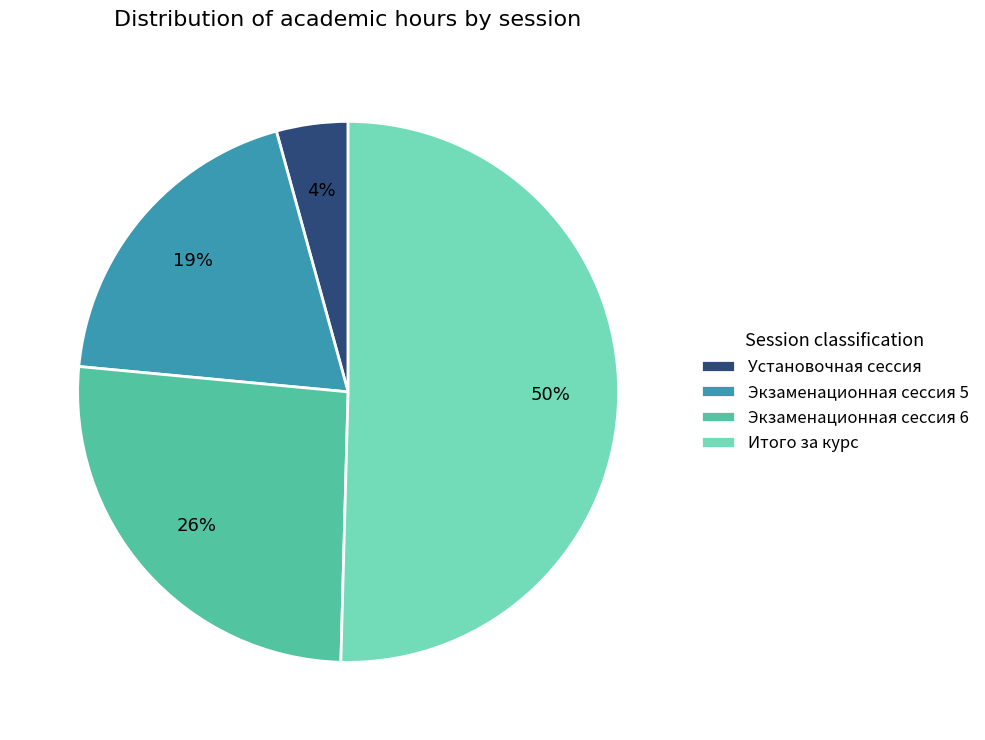

How many segments does this pie chart have?

4